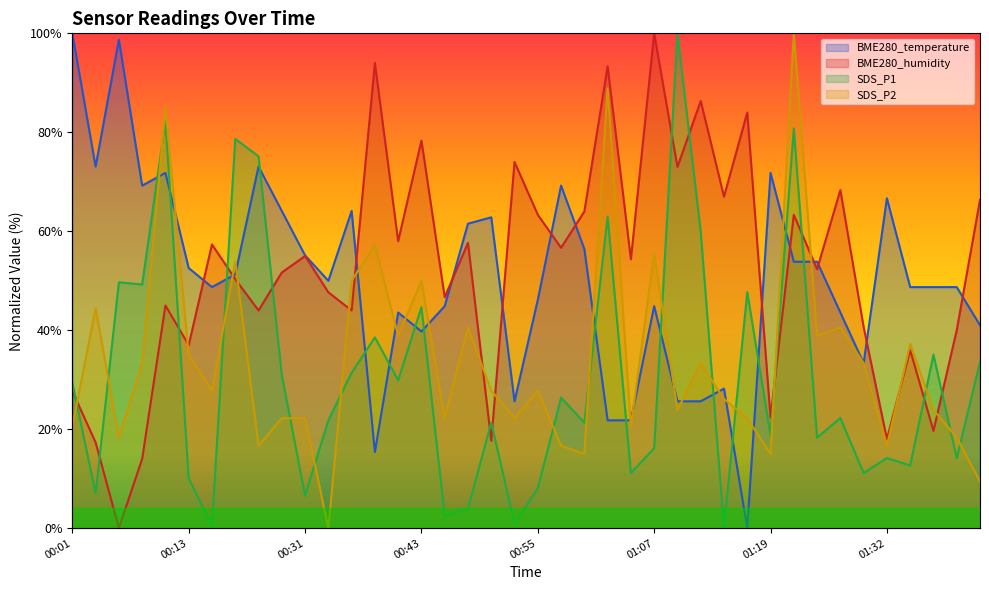

True or false: SDS_P1 has a value of 8.6 at 01:32.

False